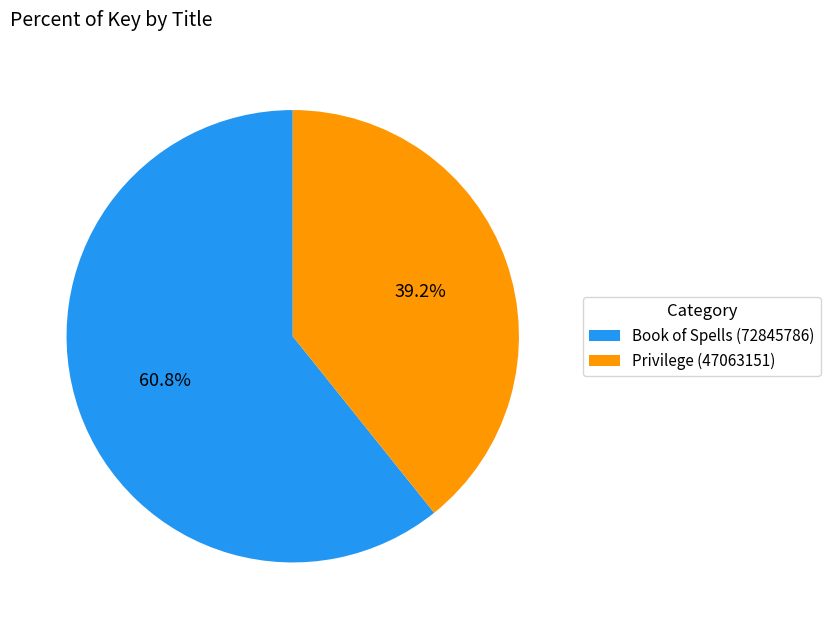

Rank the categories by value from highest to lowest.

Book of Spells (72845786), Privilege (47063151)